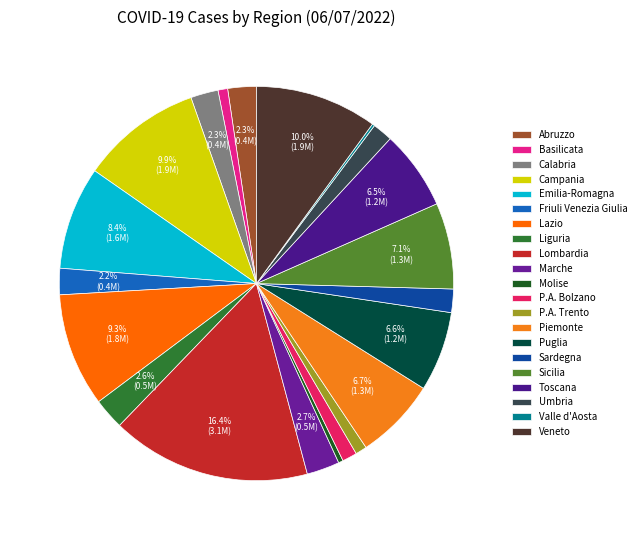

To the nearest percent, what percentage of the pie is Friuli Venezia Giulia?

2%